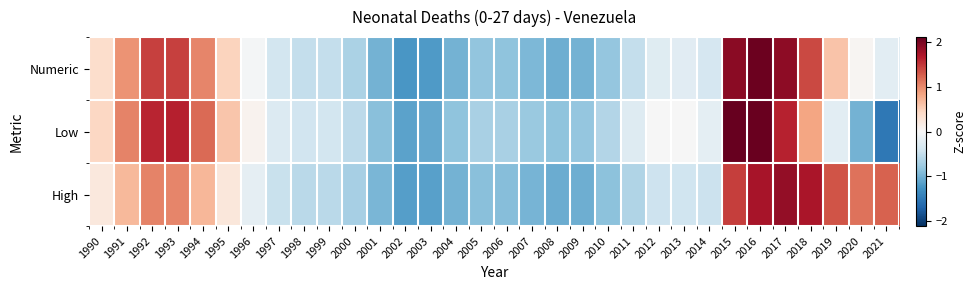

Reading left to right, transcribe all the data shown in this chart.

Numeric: 1990=0.4	1991=0.9	1992=1.4	1993=1.4	1994=1.0	1995=0.5	1996=-0.0	1997=-0.4	1998=-0.5	1999=-0.5	2000=-0.7	2001=-1.0	2002=-1.2	2003=-1.2	2004=-1.0	2005=-0.8	2006=-0.9	2007=-1.0	2008=-1.0	2009=-1.0	2010=-0.8	2011=-0.5	2012=-0.3	2013=-0.2	2014=-0.4	2015=1.9	2016=2.1	2017=1.9	2018=1.4	2019=0.6	2020=0.0	2021=-0.2
Low: 1990=0.4	1991=1.0	1992=1.6	1993=1.6	1994=1.2	1995=0.6	1996=0.1	1997=-0.3	1998=-0.4	1999=-0.4	2000=-0.5	2001=-0.9	2002=-1.1	2003=-1.1	2004=-0.9	2005=-0.7	2006=-0.7	2007=-0.8	2008=-0.9	2009=-0.8	2010=-0.6	2011=-0.3	2012=-0.0	2013=-0.0	2014=-0.2	2015=2.1	2016=2.1	2017=1.6	2018=0.8	2019=-0.2	2020=-1.0	2021=-1.5
High: 1990=0.2	1991=0.7	1992=1.1	1993=1.0	1994=0.7	1995=0.2	1996=-0.2	1997=-0.5	1998=-0.6	1999=-0.6	2000=-0.7	2001=-1.0	2002=-1.2	2003=-1.2	2004=-1.0	2005=-0.9	2006=-0.9	2007=-1.0	2008=-1.1	2009=-1.0	2010=-0.9	2011=-0.6	2012=-0.4	2013=-0.4	2014=-0.5	2015=1.5	2016=1.7	2017=1.9	2018=1.7	2019=1.3	2020=1.1	2021=1.3